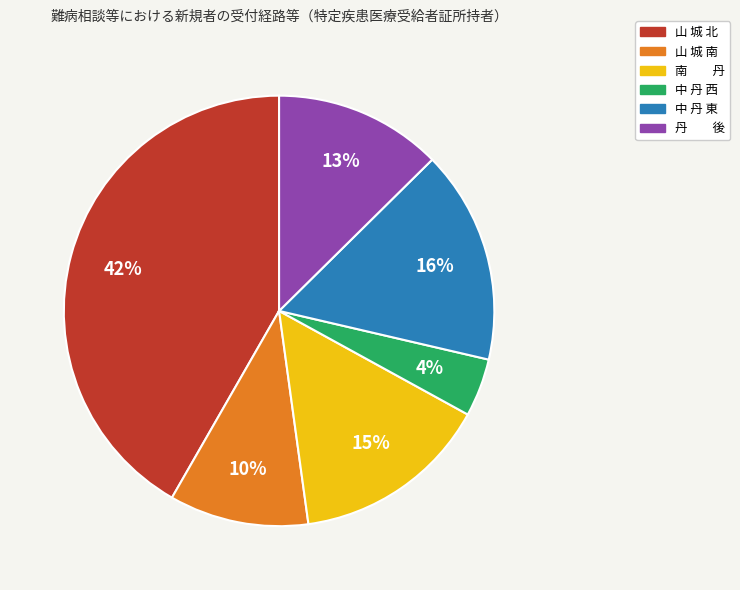

Does any single category account for the majority?

No